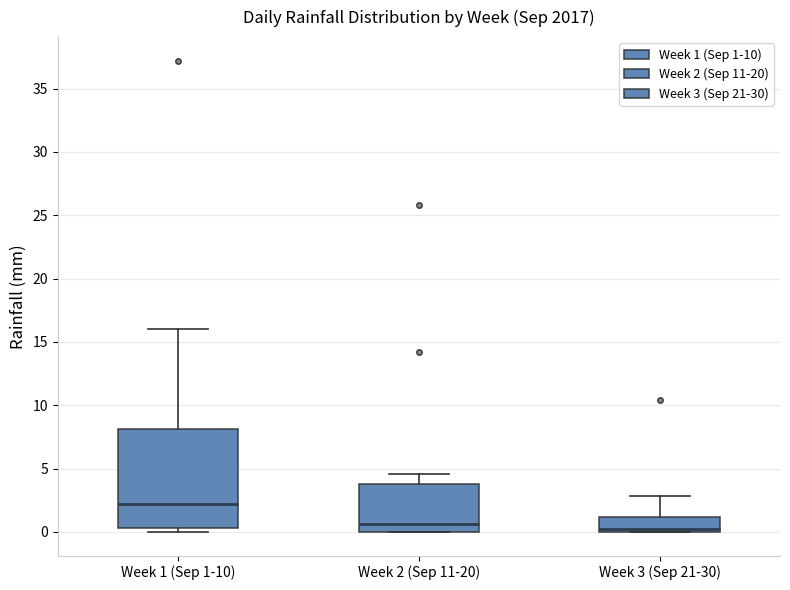

Reading left to right, transcribe this box plot: for each box, give where its median line is, the range the box spans, and where its two whiskers end, as read against the y-axis. The values are not printed on the chart, so give them approximately, as read against the axis.

Week 1 (Sep 1-10): median 2.0, box 0.5 to 8.0, whiskers 0.0 to 16.0
Week 2 (Sep 11-20): median 0.5, box 0.0 to 4.0, whiskers 0.0 to 4.5
Week 3 (Sep 21-30): median 0.0 (just above the box's lower edge), box 0.0 to 1.0, whiskers 0.0 to 3.0